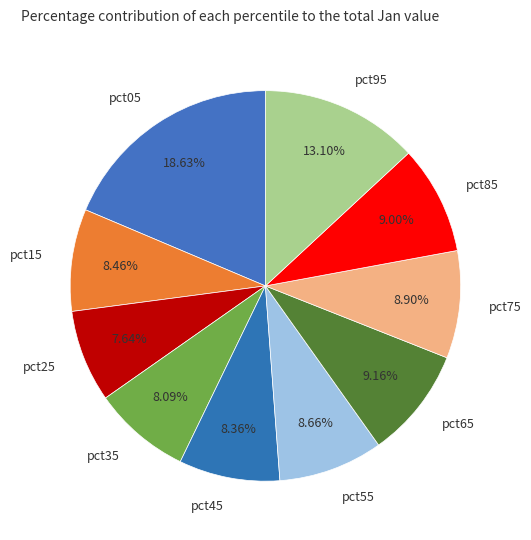

Count the number of slices in the pie.

10